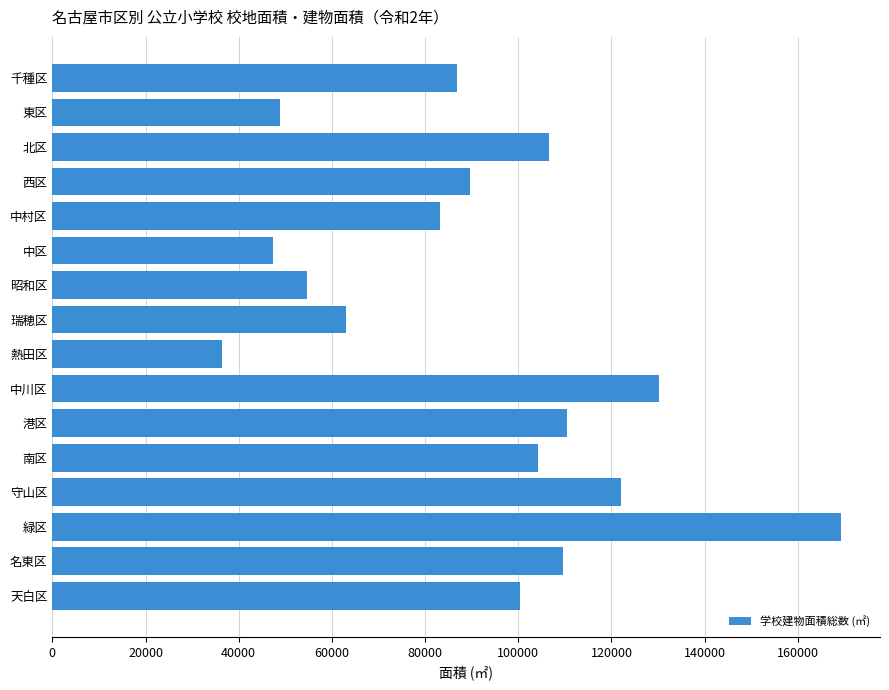

What is the maximum value shown in the chart?

169184